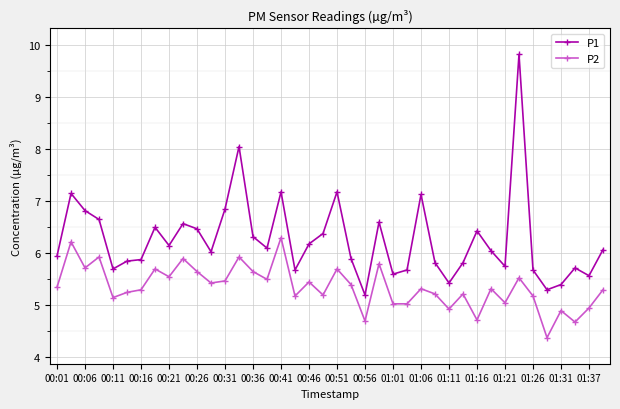

What is the value of the P1 point at the 35th from the left?

5.7